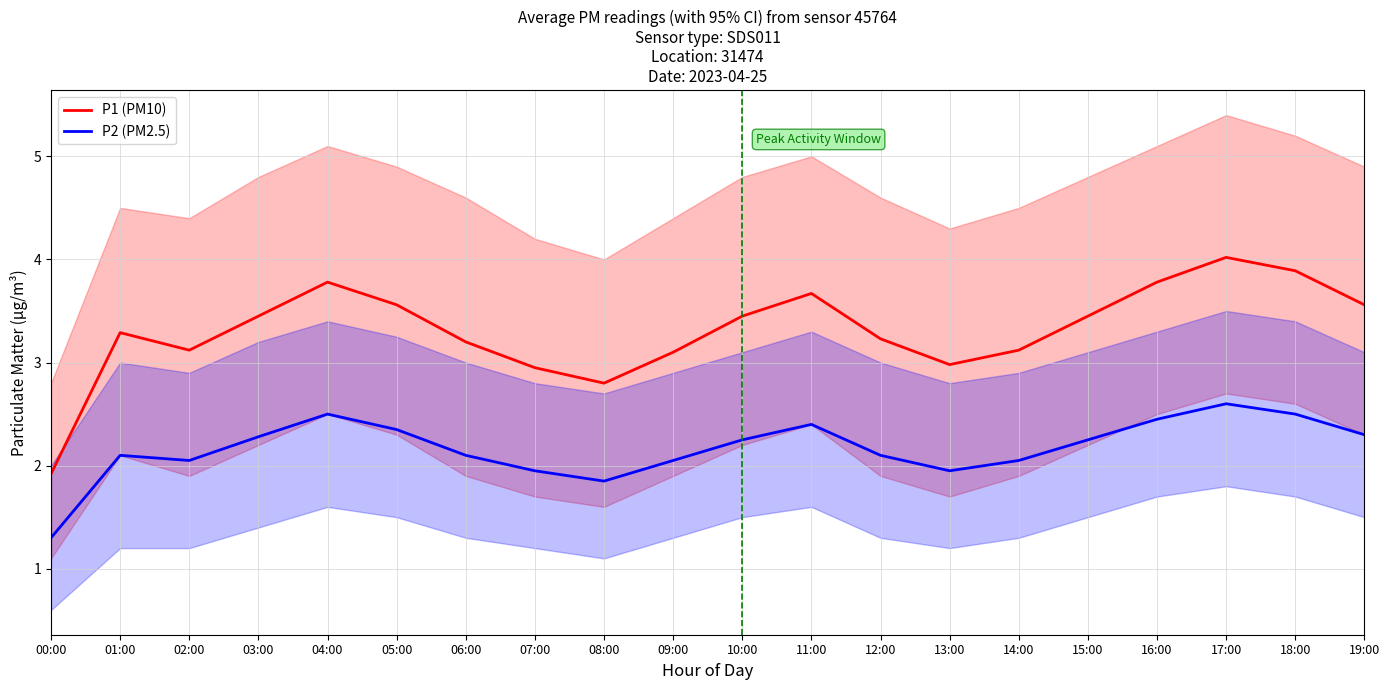

How many interior local peaks does the P1 (PM10) series have?

4